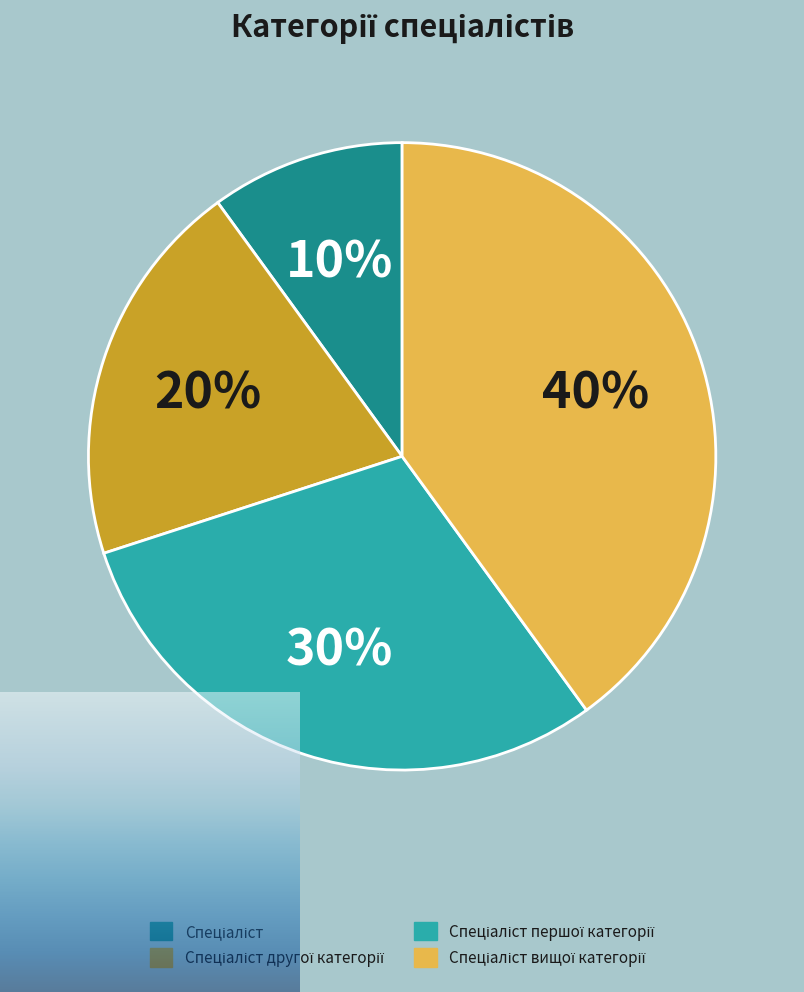

To the nearest percent, what is the difference between the largest and smallest slice percentages?

30%